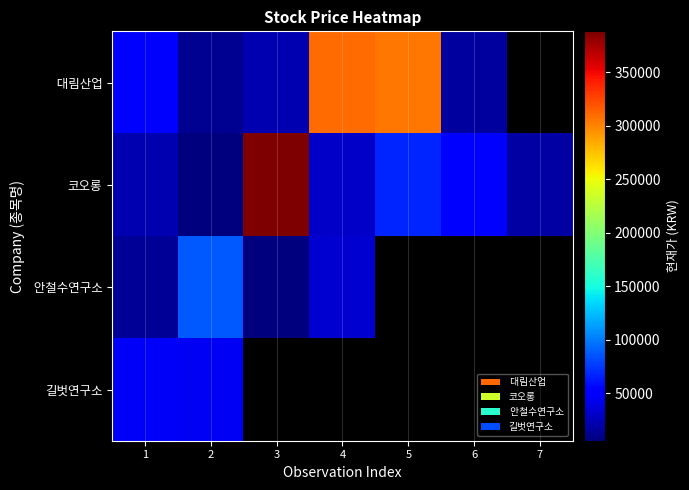

List the series in order of their overall mean, highest first.

대림산업, 코오롱, 안철수연구소, 길벗연구소